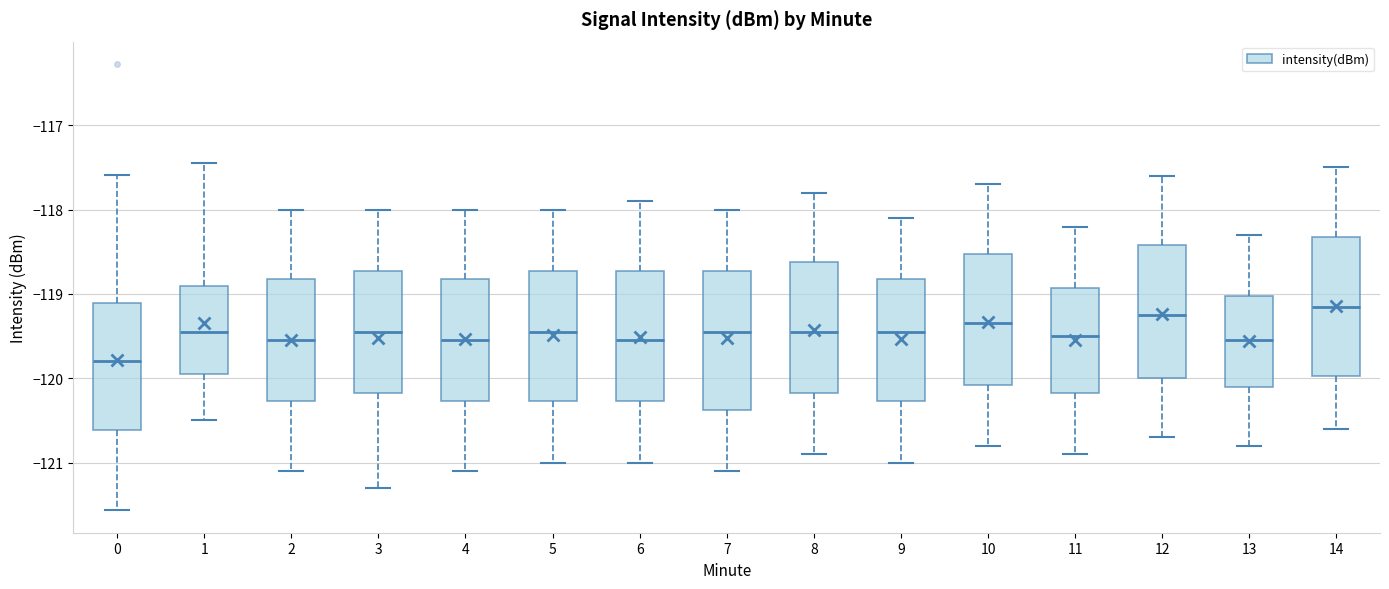

Where does the median line of the box at x = 5 sit on the y-axis? The values are not printed on the chart, so give them approximately, as read against the axis.

-119.4